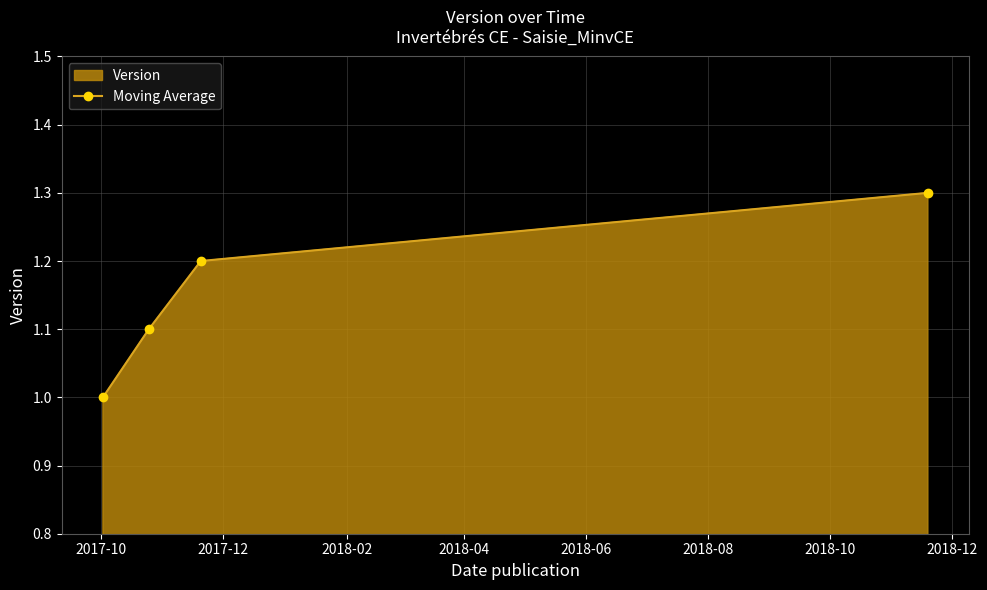

What is the value of the 3rd point from the left?

1.2